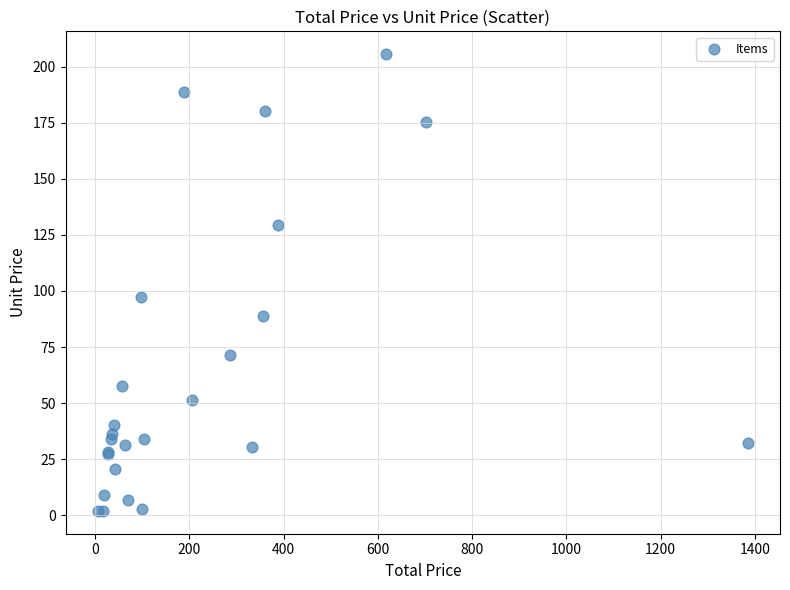

What Y value in the scatter plot is closest to 103?

97.4